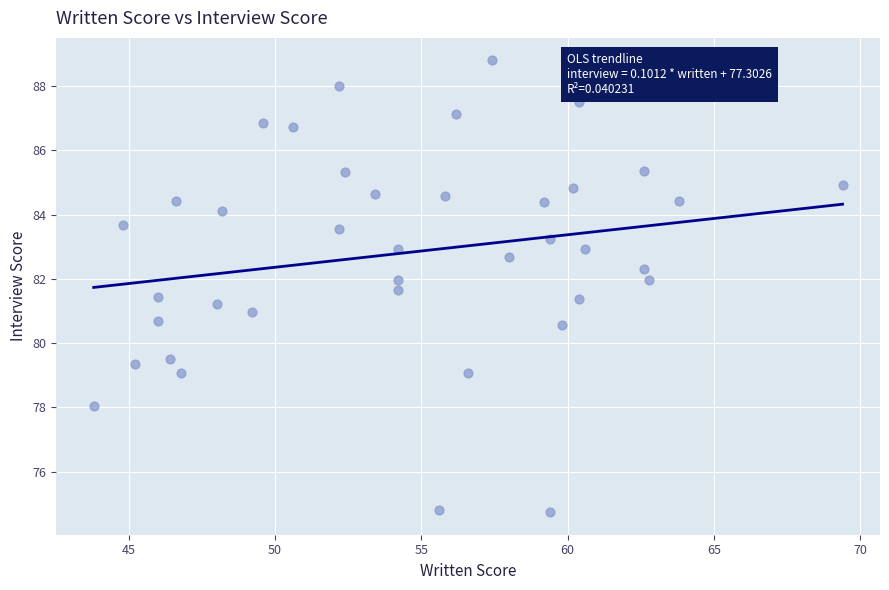

What is the range of Y values (max minus min)?

14.1